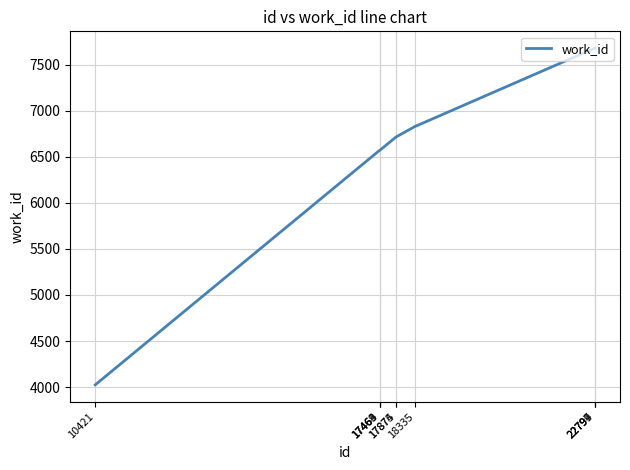

Between 22794 and 17875, which is larger?

22794